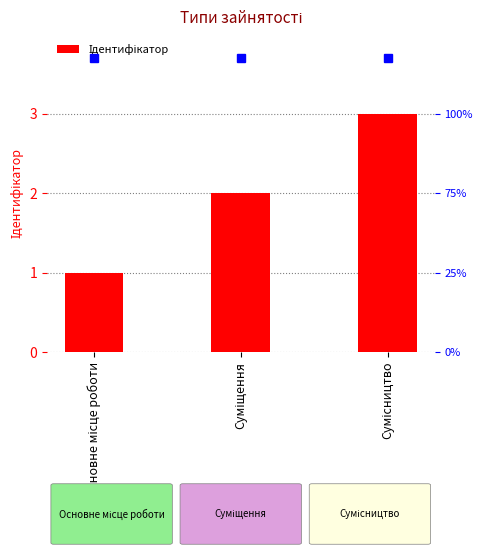

Which category has the highest value across all series?

Сумісництво